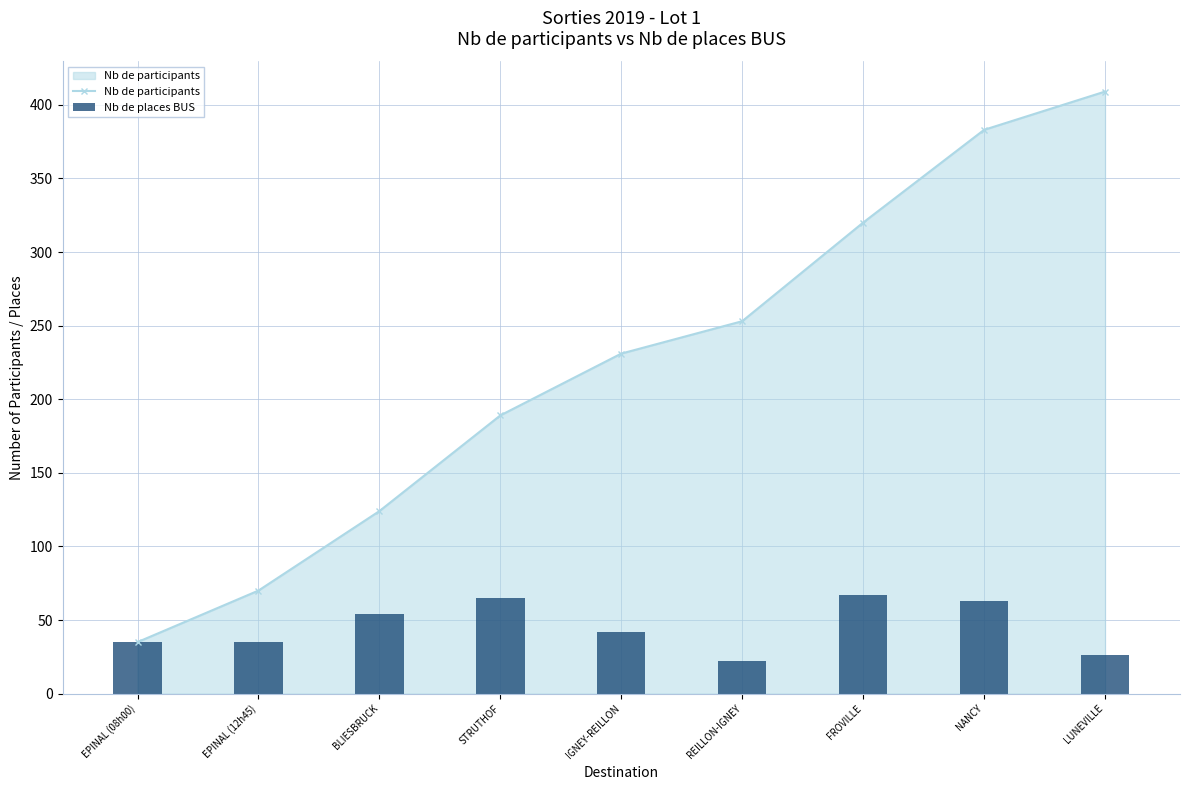

Does the chart contain stacked bars?

No